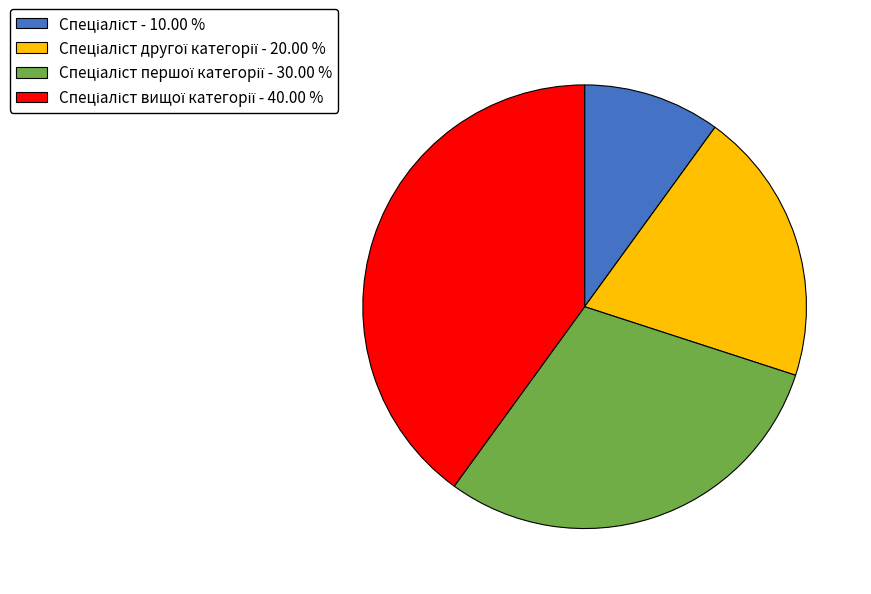

Does any single category account for the majority?

No